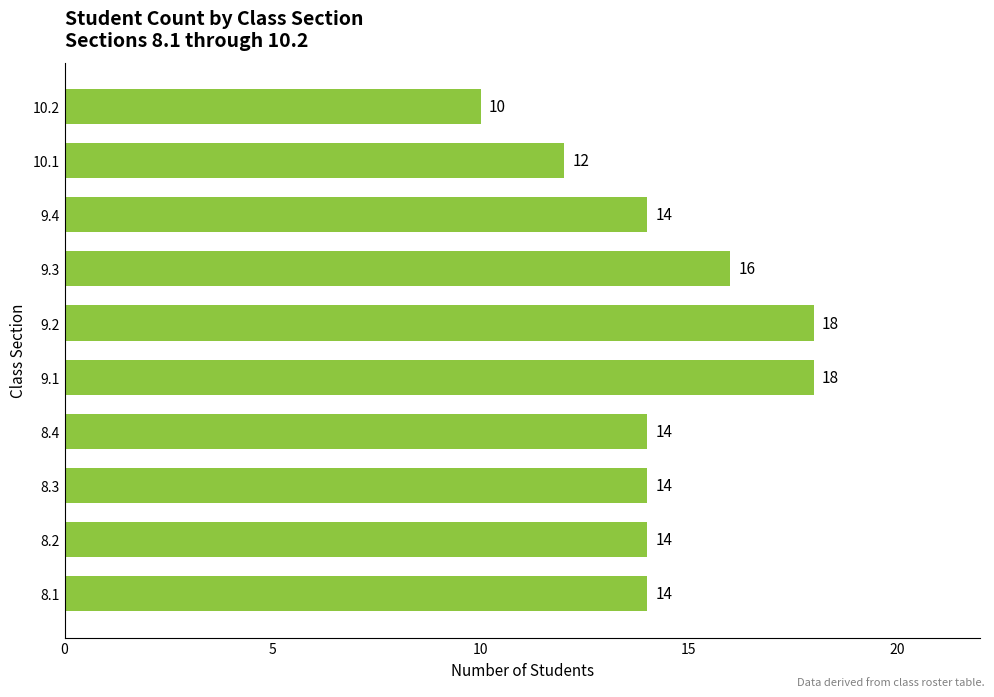

What is the maximum value shown in the chart?

18